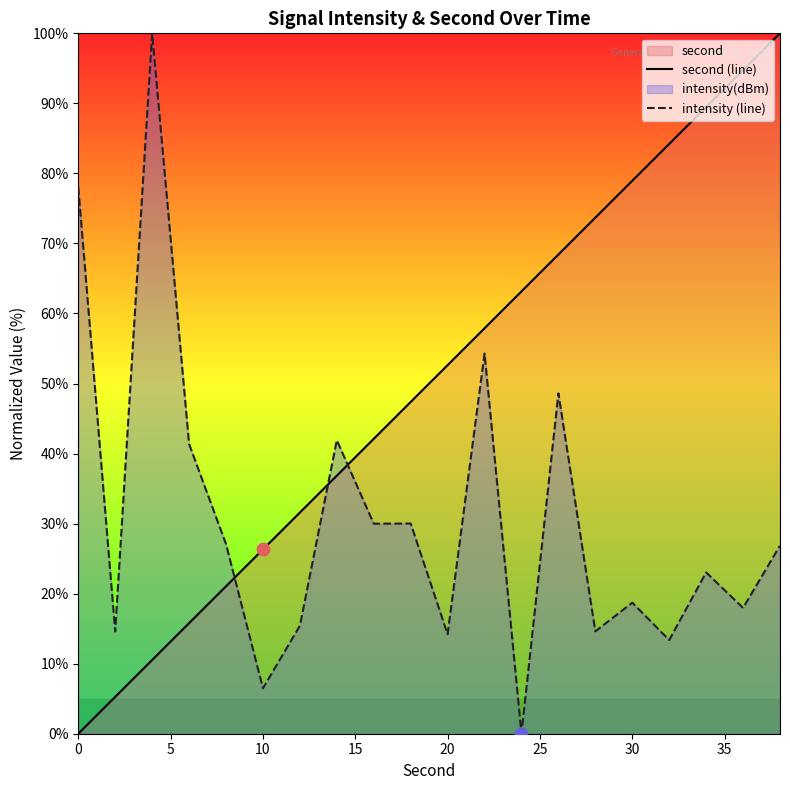

Which series contains the lowest Y value?

second (line)